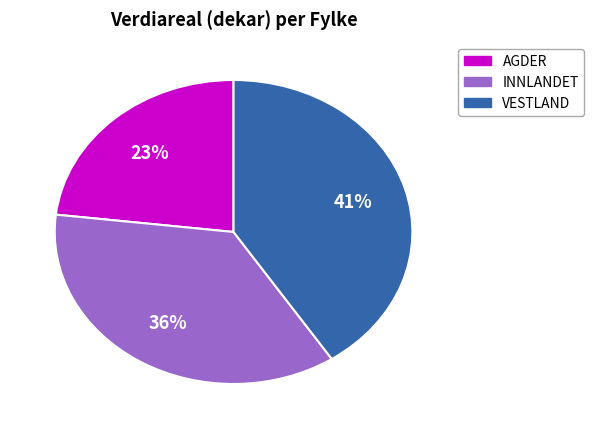

Does any single category account for the majority?

No